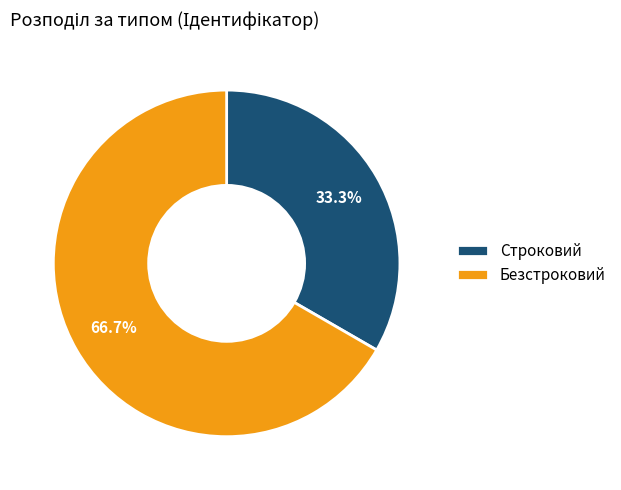

What percentage is NOT represented by Безстроковий?

33.3%